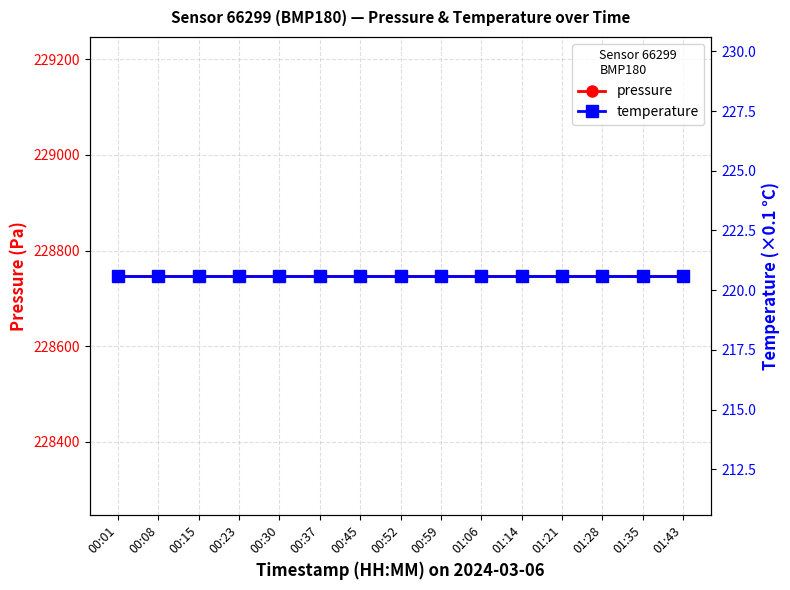

What is the approximate value of temperature at 00:30?

220.6